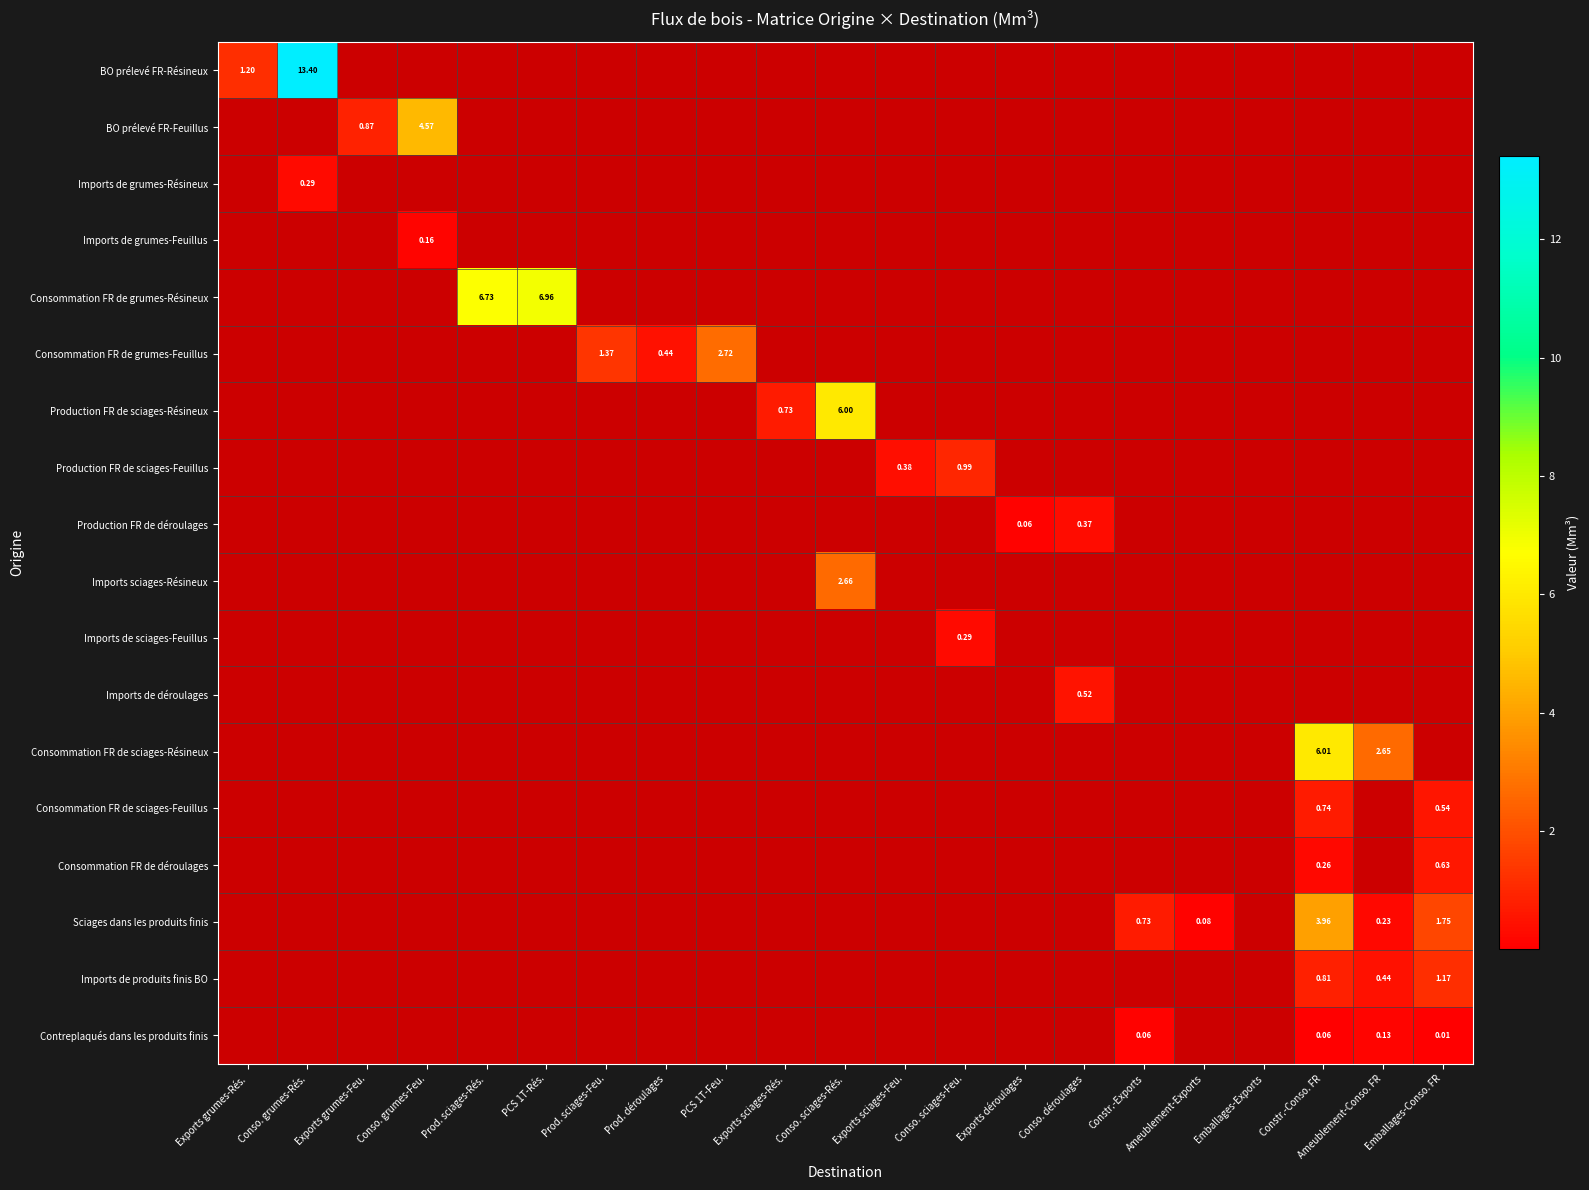

True or false: Imports de grumes-Résineux has a value of 0.1 at Ameublement-Conso. FR.

False